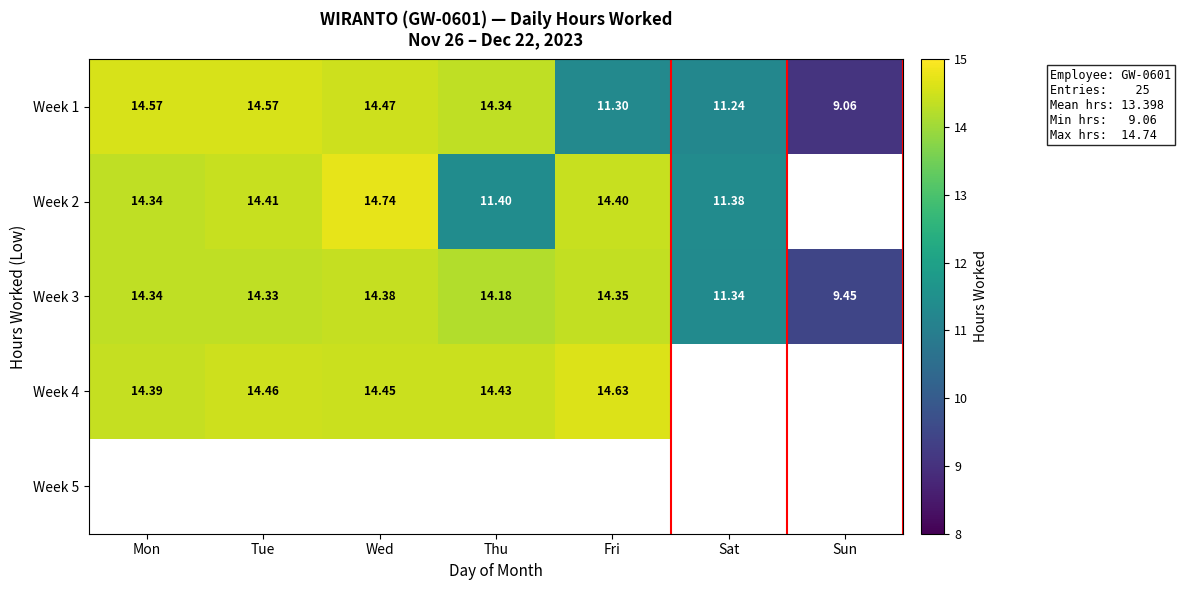

At which category does the chart reach its peak across all series?

Wed